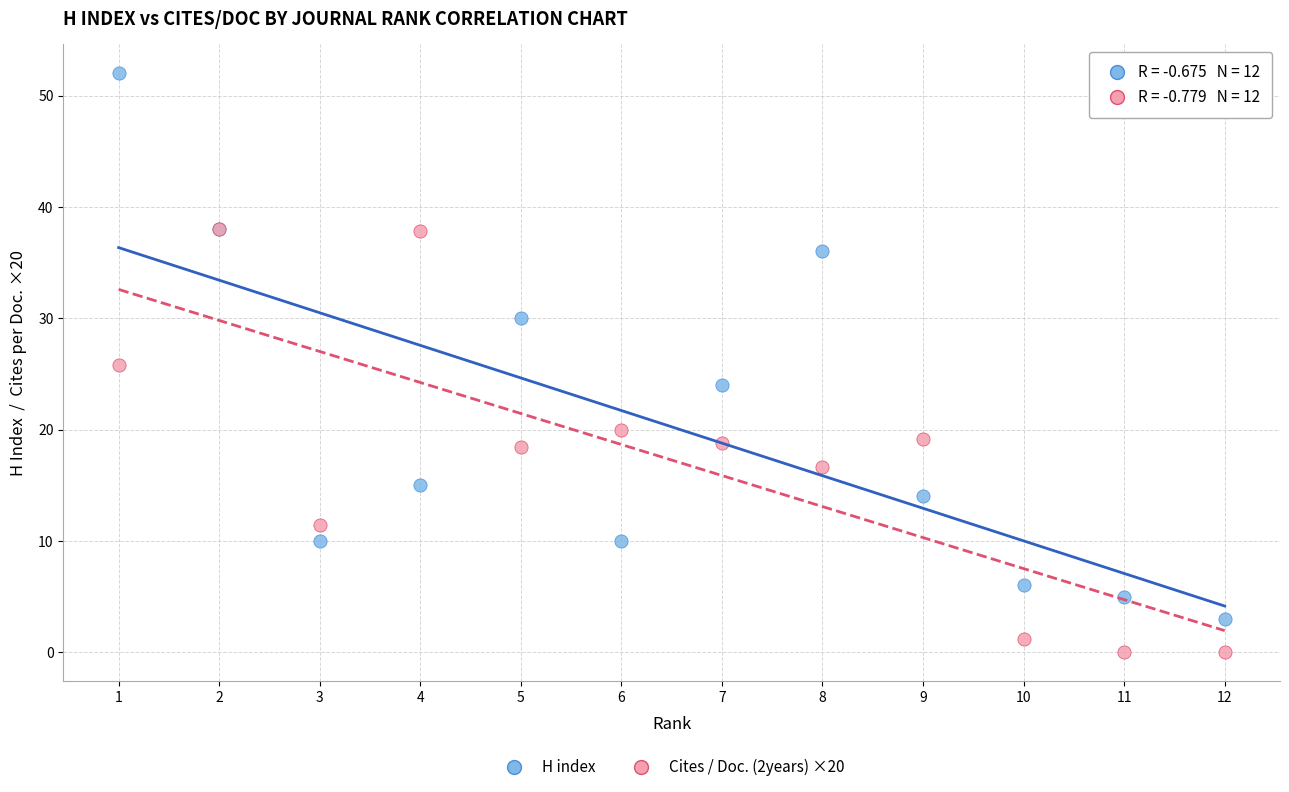

What are all the series names shown in the legend?

H index, Cites / Doc. (2years) ×20